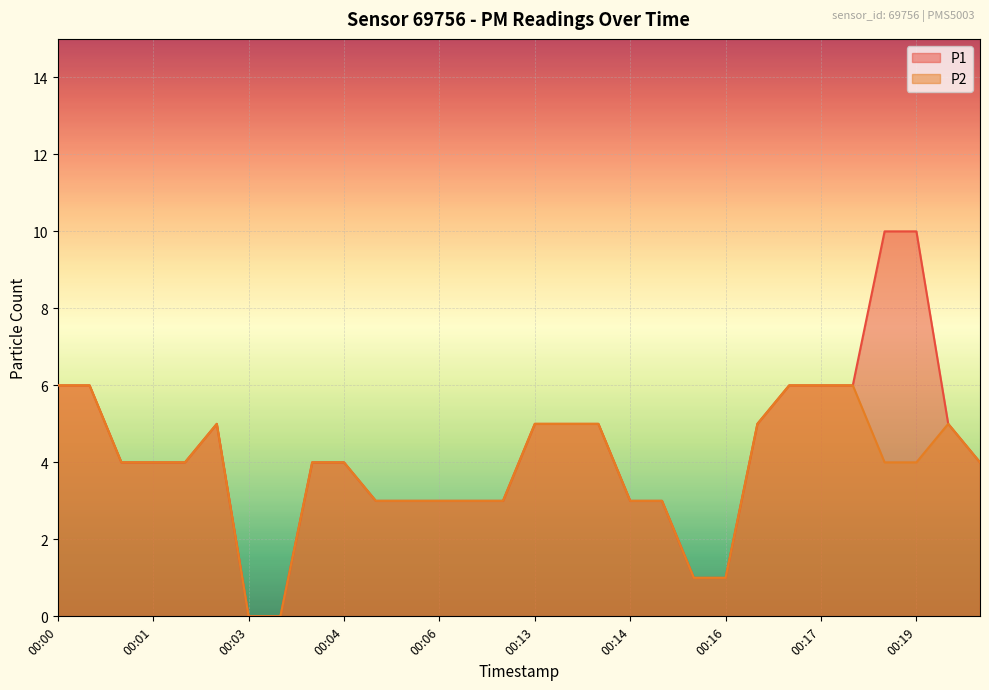

What is the difference between the P1 values at 00:17 and 00:16?

5